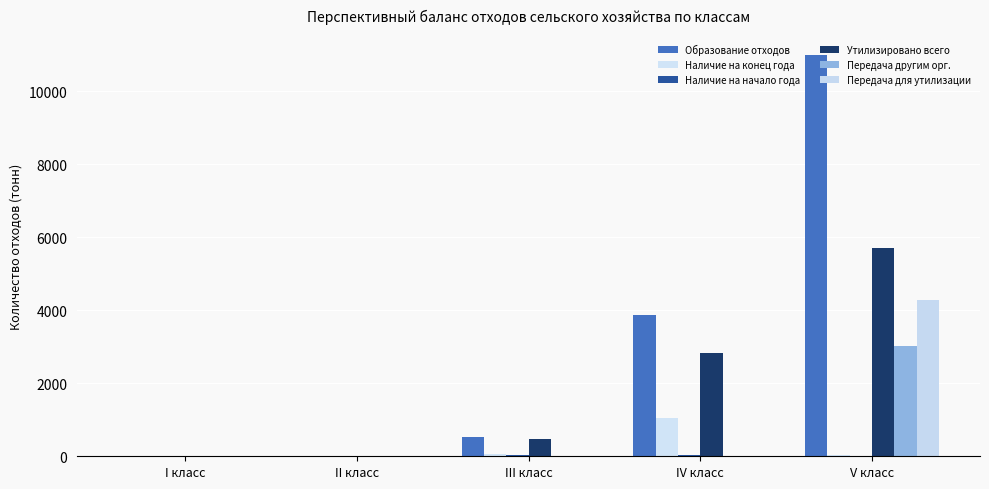

Which series has the largest total across all categories?

Образование отходов